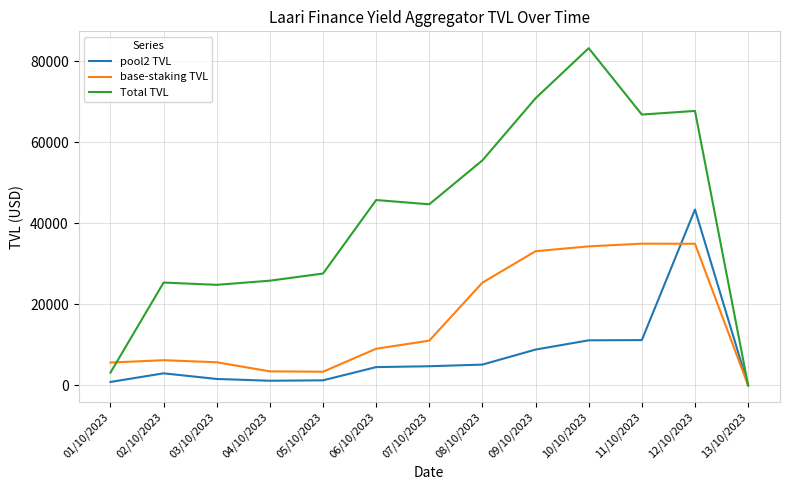

What is the difference between the highest and lowest values at 02/10/2023?

22423.0